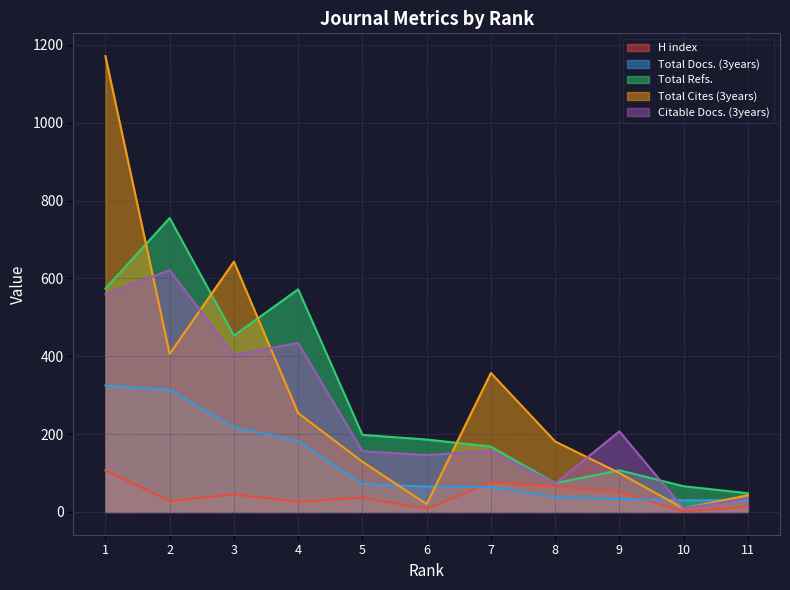

What is the maximum value shown in the chart?

1171